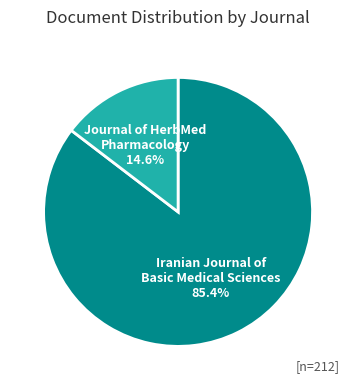

Is there a majority slice in this chart?

Yes